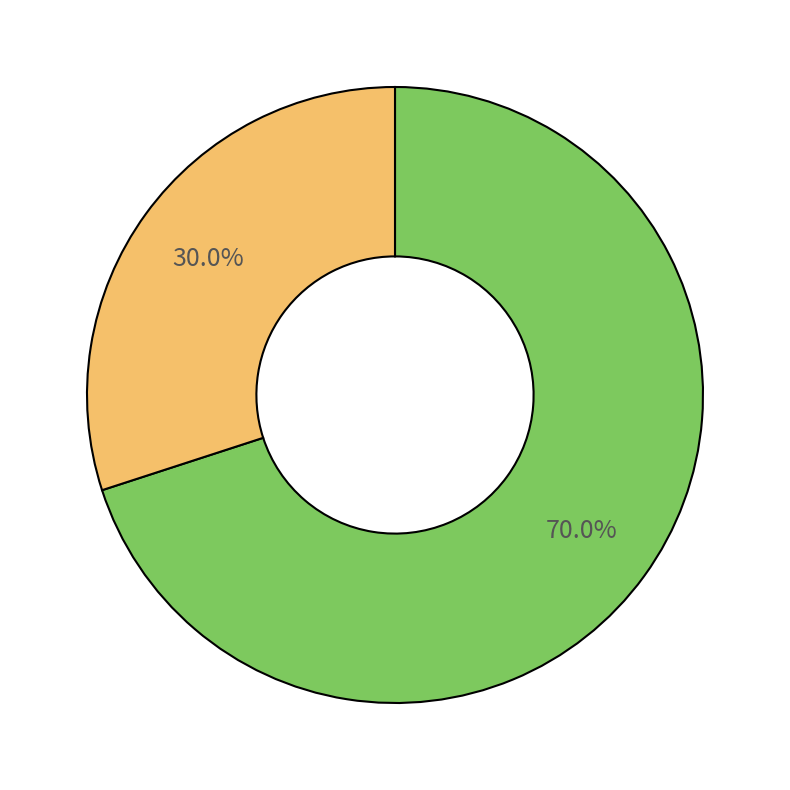

Is there a majority slice in this chart?

Yes